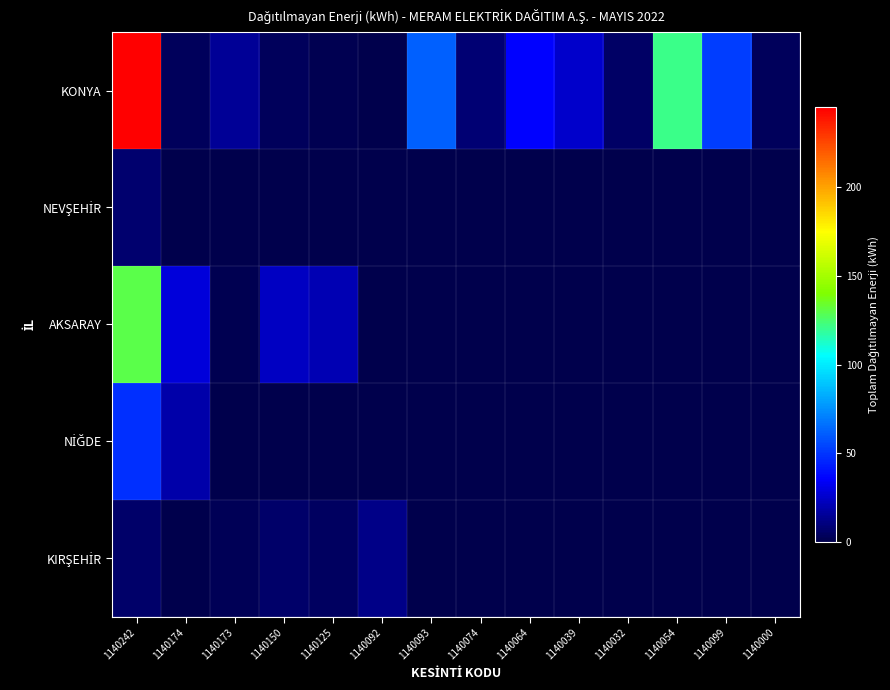

Which label corresponds to the largest value in the chart?

1140242